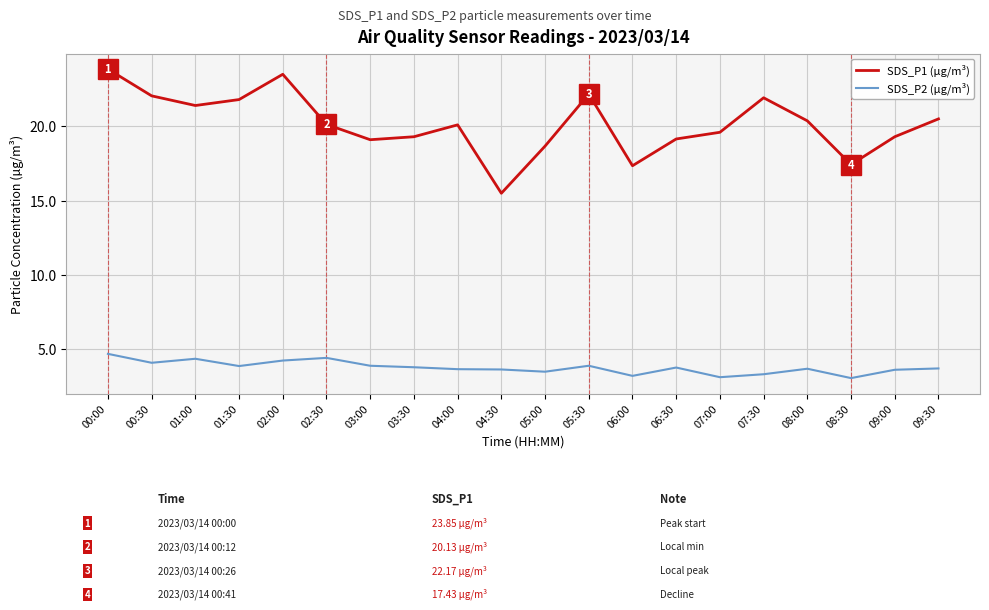

List the series in order of their overall mean, highest first.

SDS_P1 (µg/m³), SDS_P2 (µg/m³)